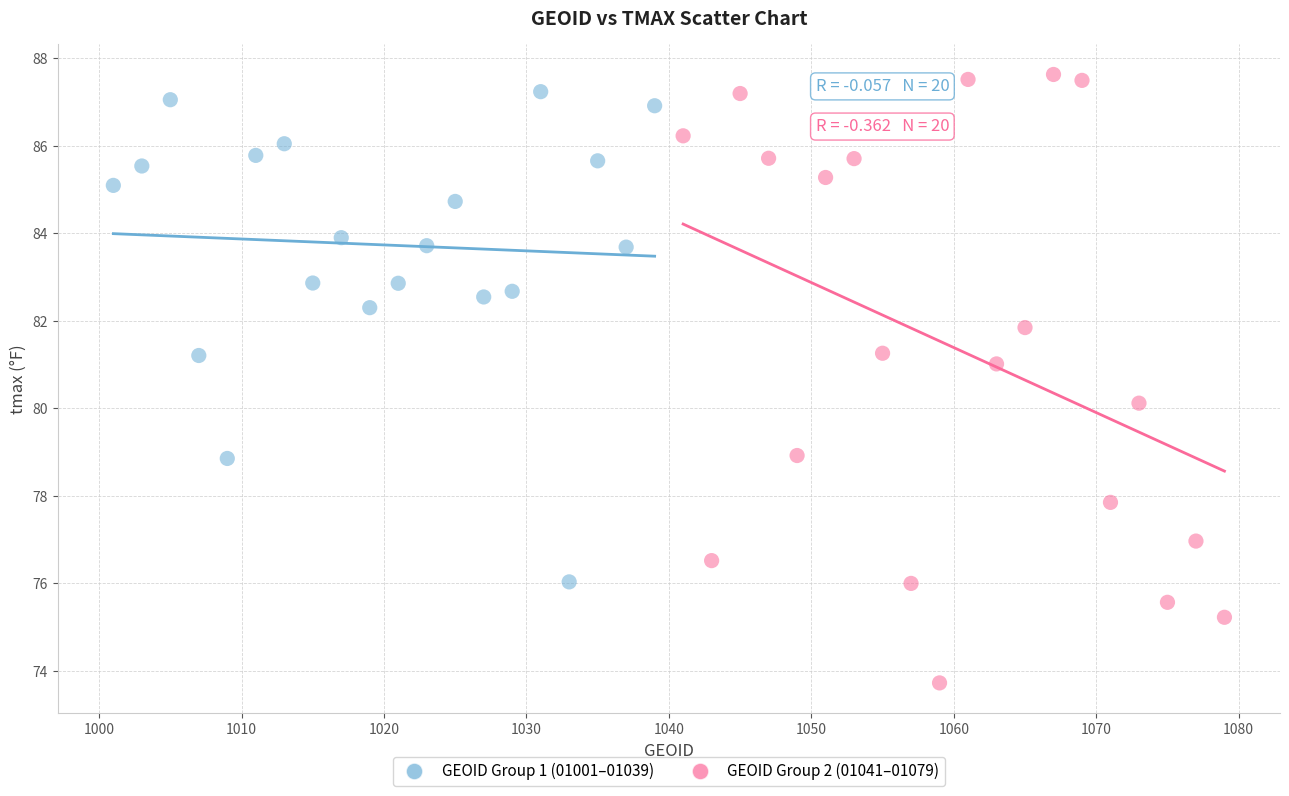

Which series contains the lowest Y value?

GEOID Group 2 (01041–01079)